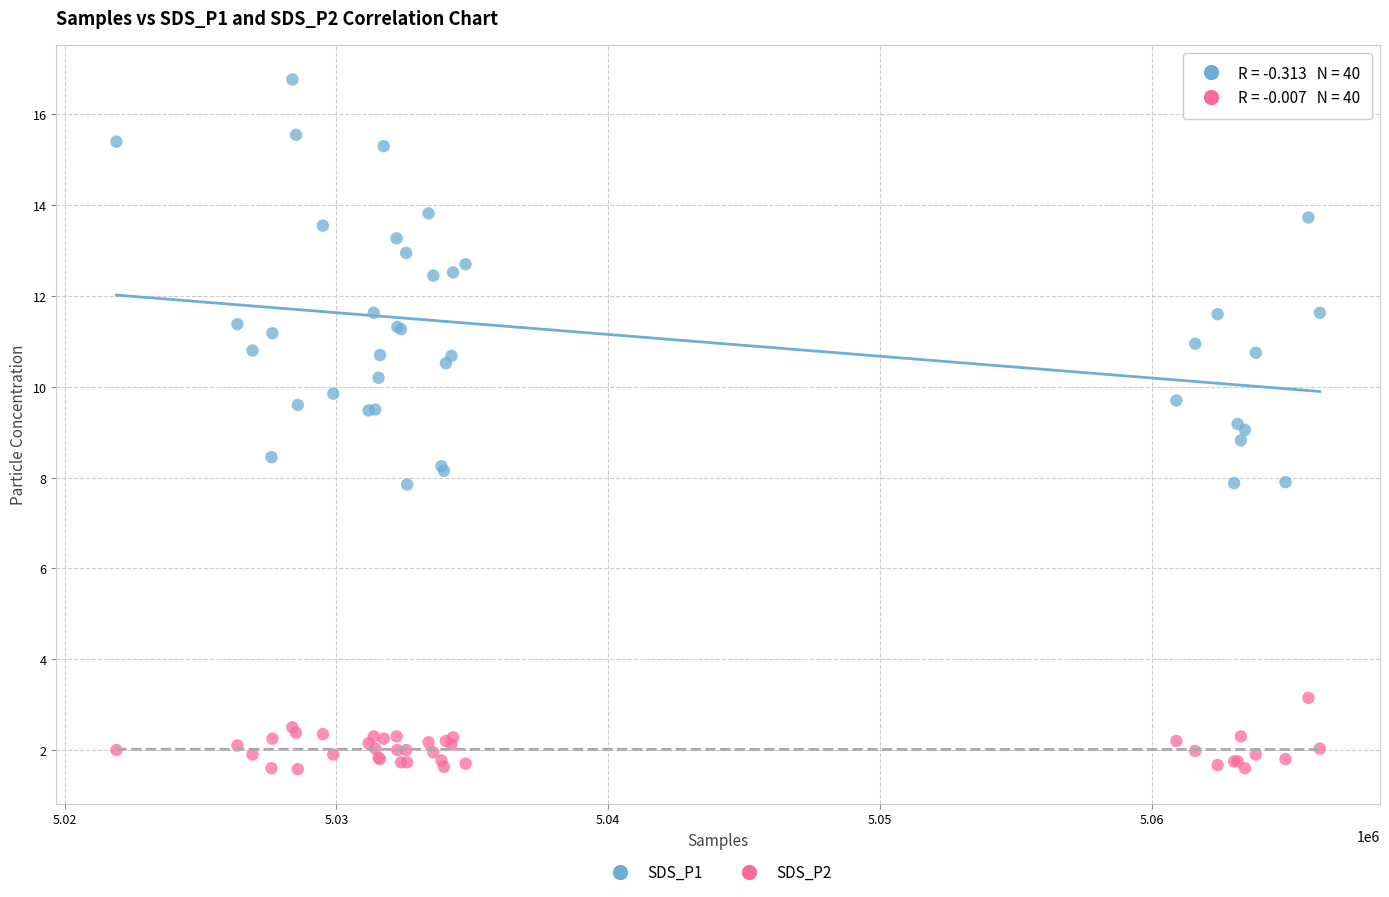

Which series has the widest spread of Y values?

SDS_P1